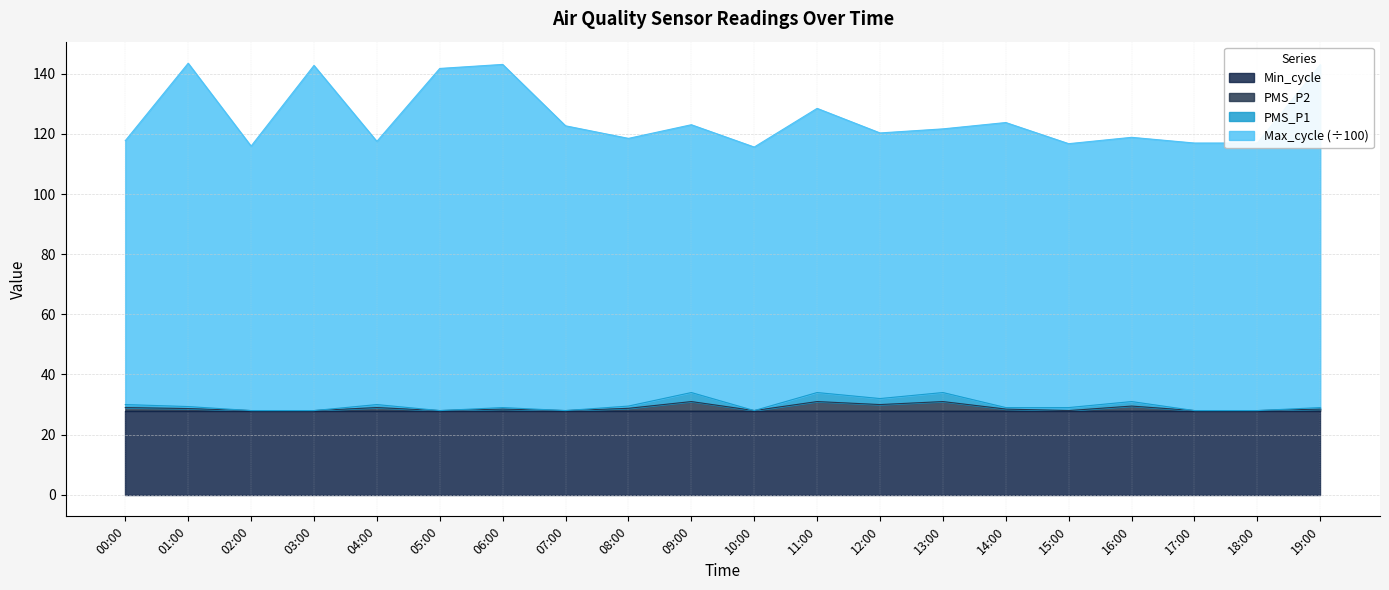

What position from the left is 16:00?

17